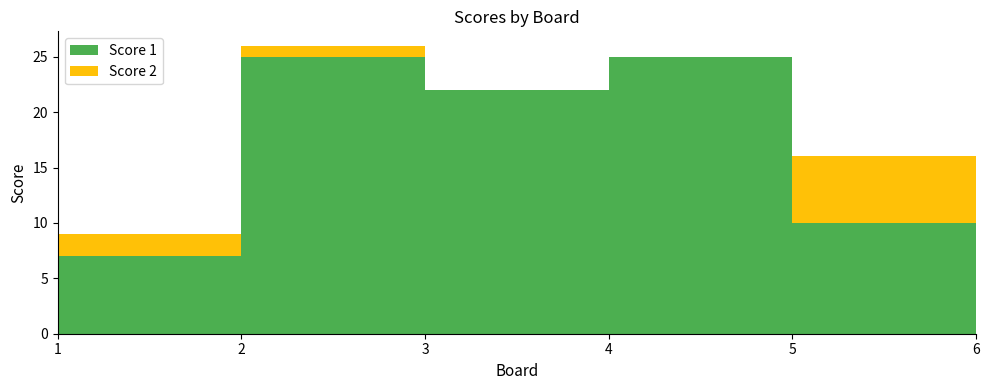

Reading left to right, what are all the values shown in this chart?

Score 1: 1=7	2=25	3=22	4=25	5=10	6=16
Score 2: 1=2	2=1	3=0	4=0	5=6	6=0